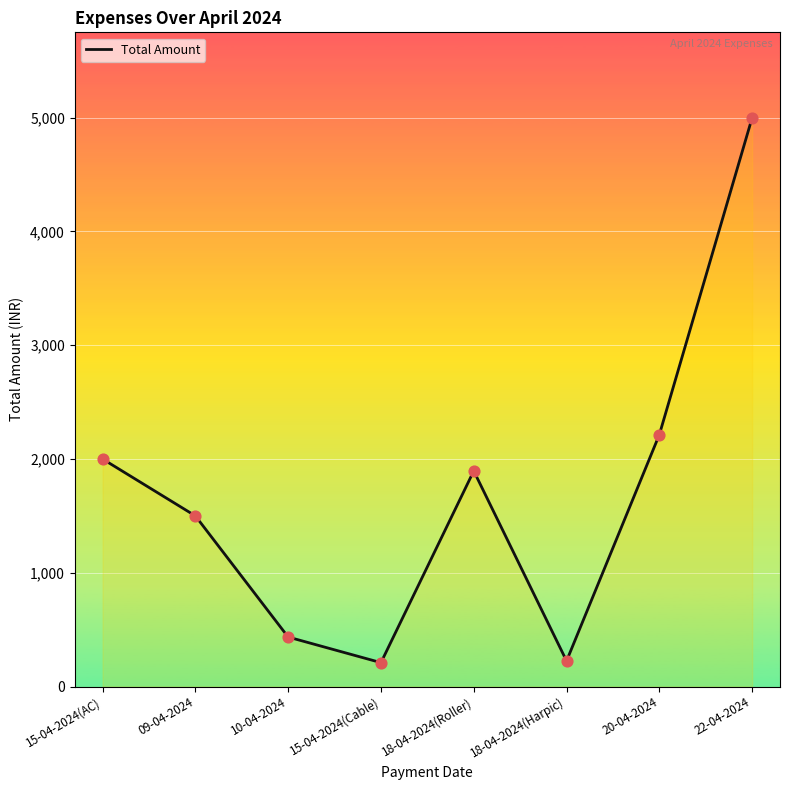

Which has a higher value, 15-04-2024(Cable) or 18-04-2024(Harpic)?

18-04-2024(Harpic)